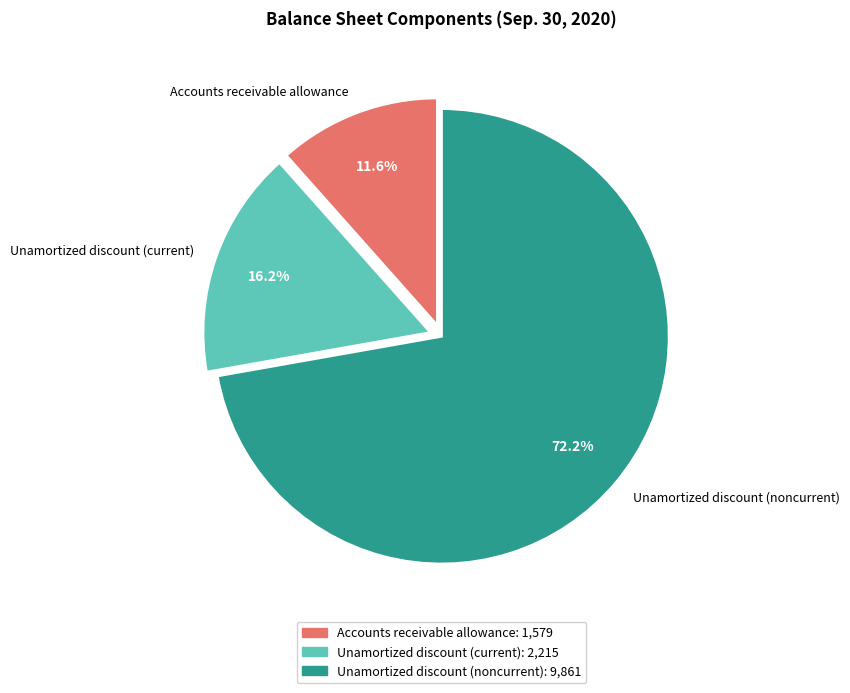

What is the smallest slice in the pie chart?

Accounts receivable allowance